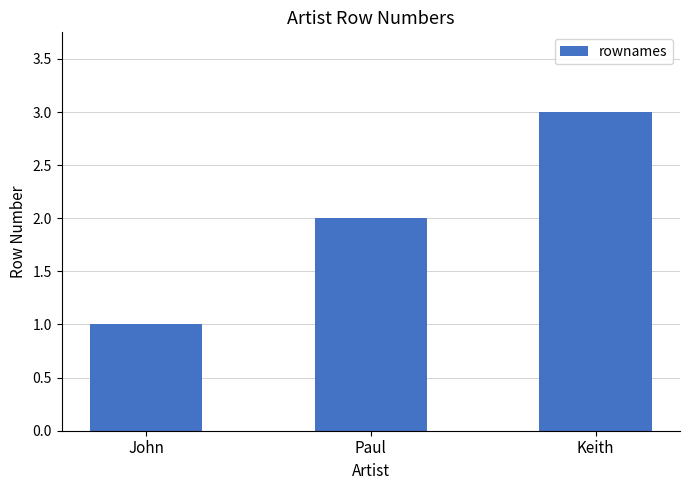

What is the ratio of the value at John to the value at Keith?

0.3